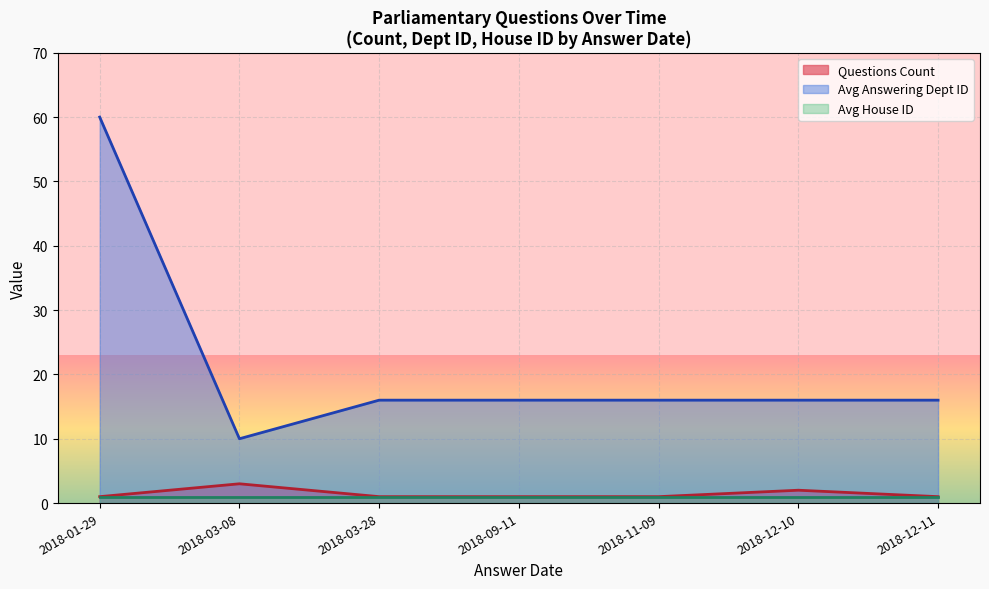

What is the maximum value for House ID?

1